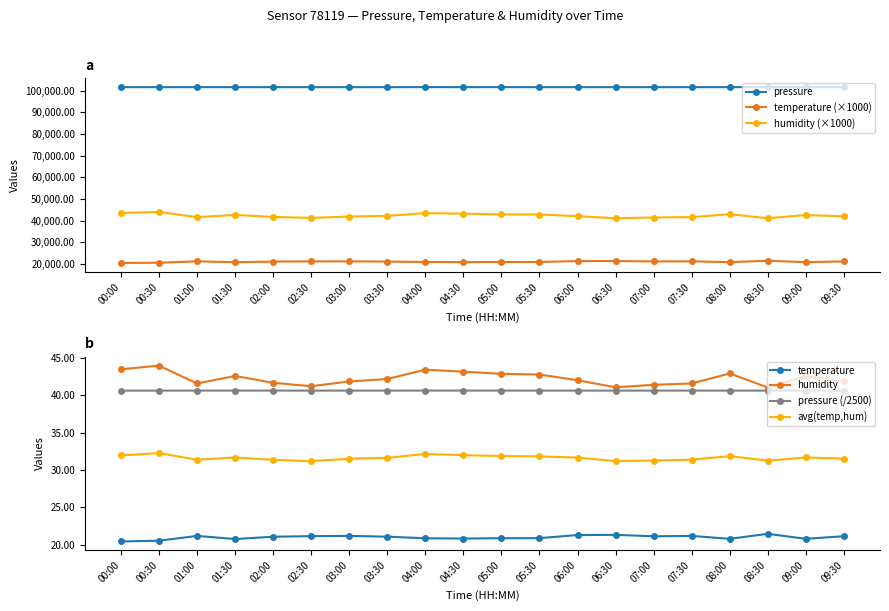

What is the value of the pressure point at the 19th from the left?

101591.4